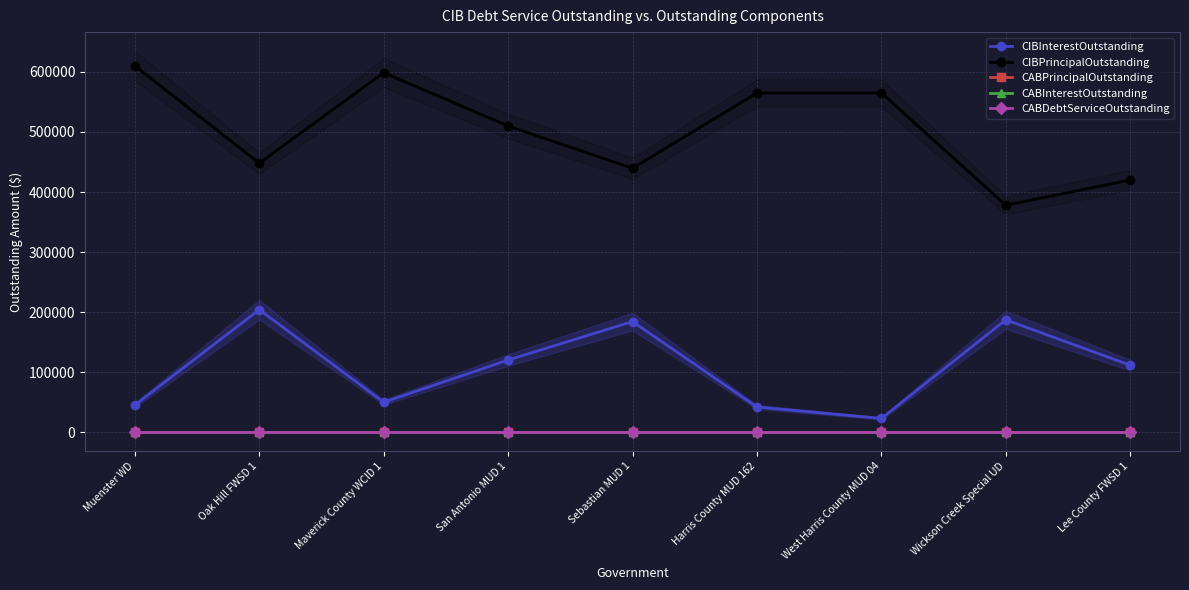

True or false: CABDebtServiceOutstanding and CABInterestOutstanding intersect in this chart.

False